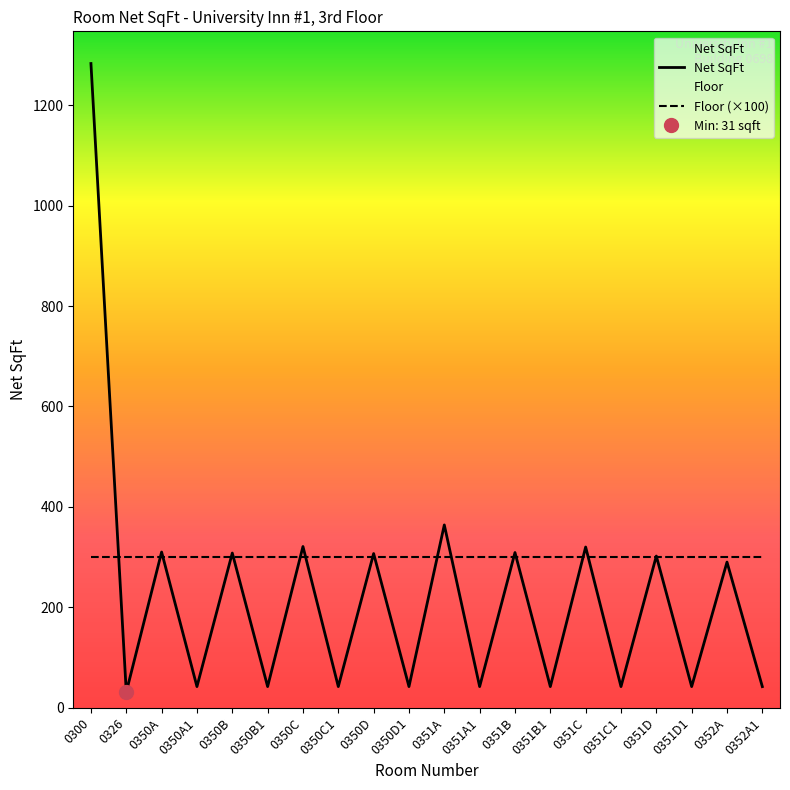

What position from the right is 0351A1?

9